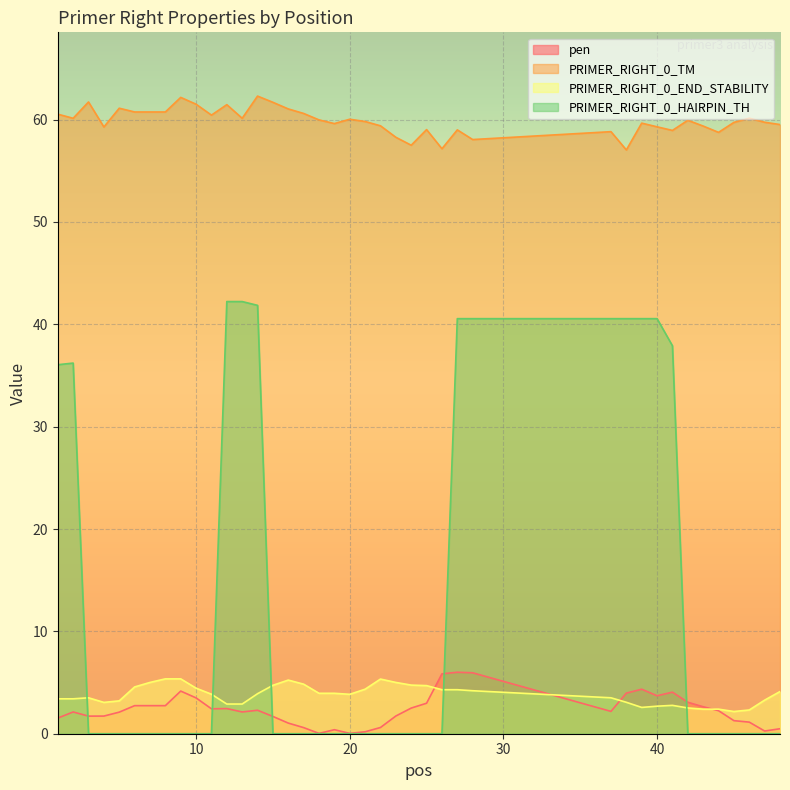

At how many categories does at least one series exceed 18?

40